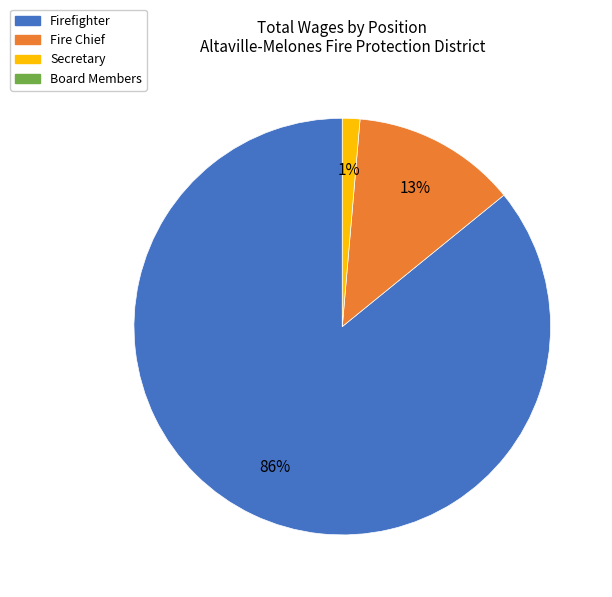

To the nearest percent, what is the average slice percentage?

33%